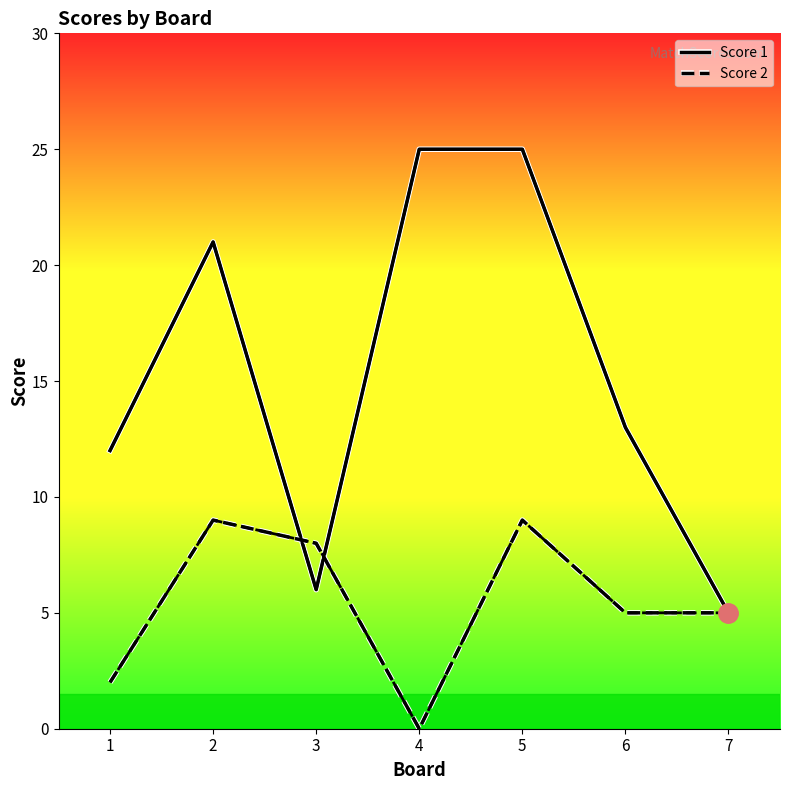

Between 5 and 7, which series saw the biggest shift?

Score 1